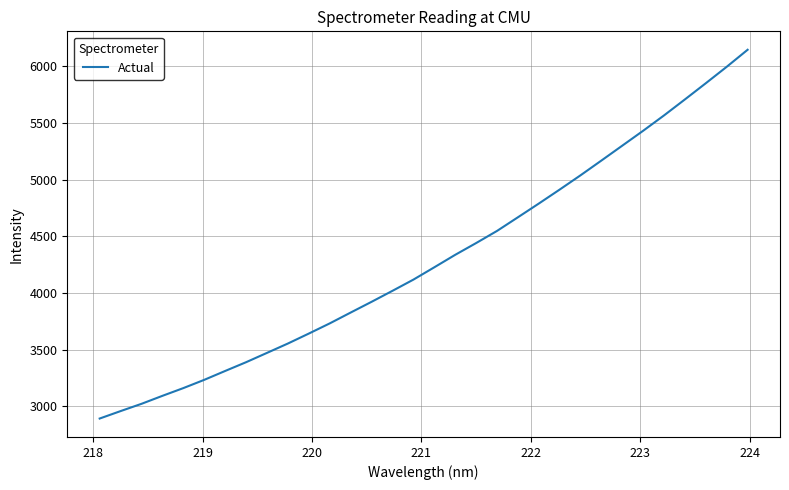

Is this an area chart (filled region under the line)?

No